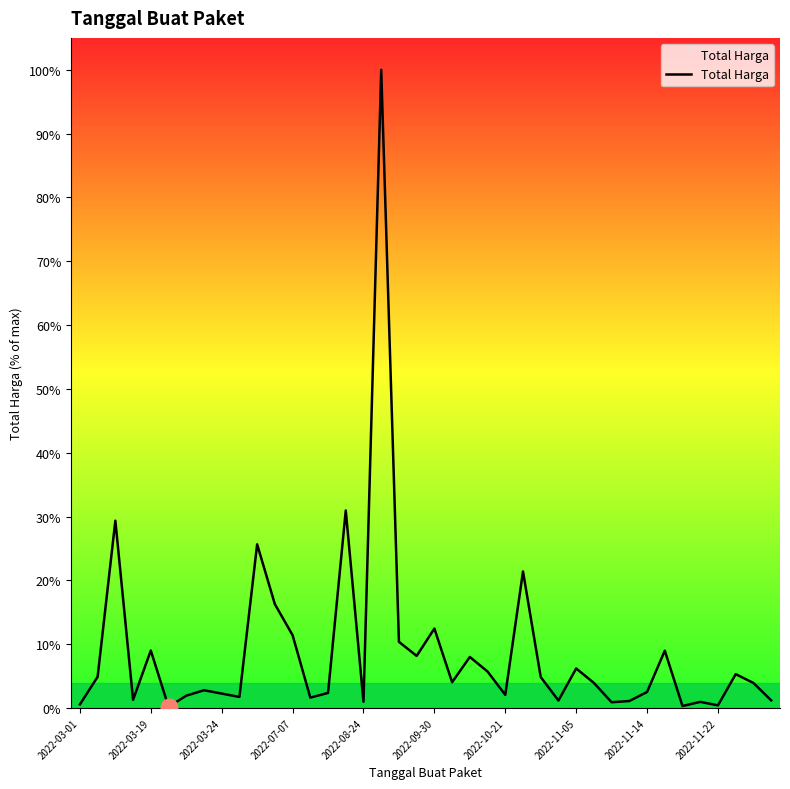

True or false: there are more than 1 points higher than both neighbors.

True